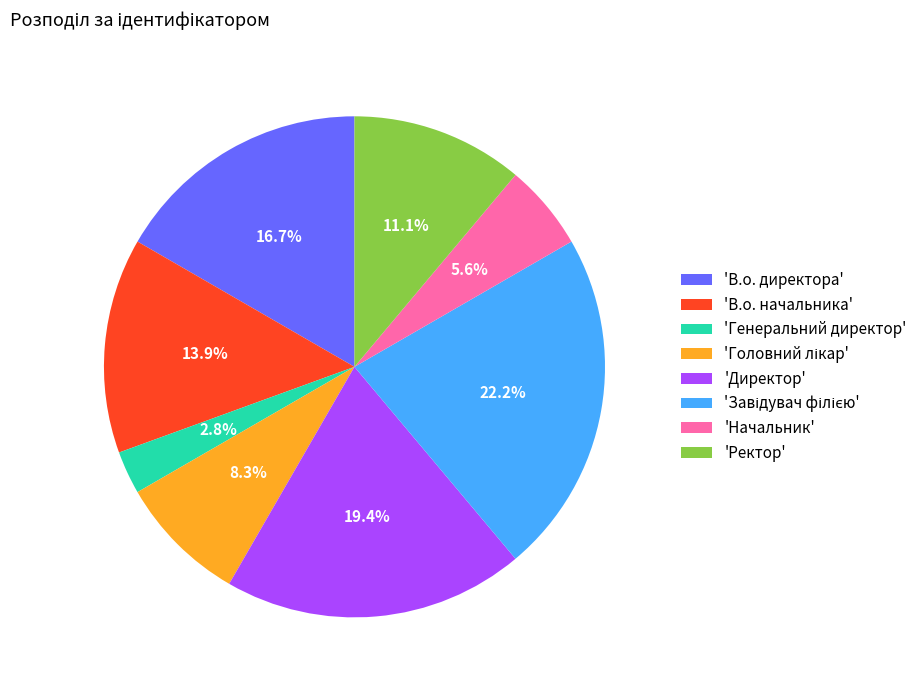

What portion of the pie excludes 'В.о. начальника'?

86.1%